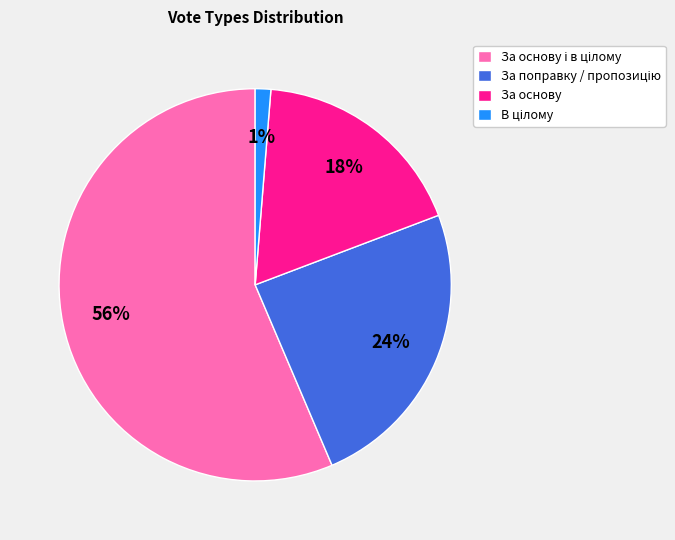

Is it true that За основу is 24% of the pie?

False